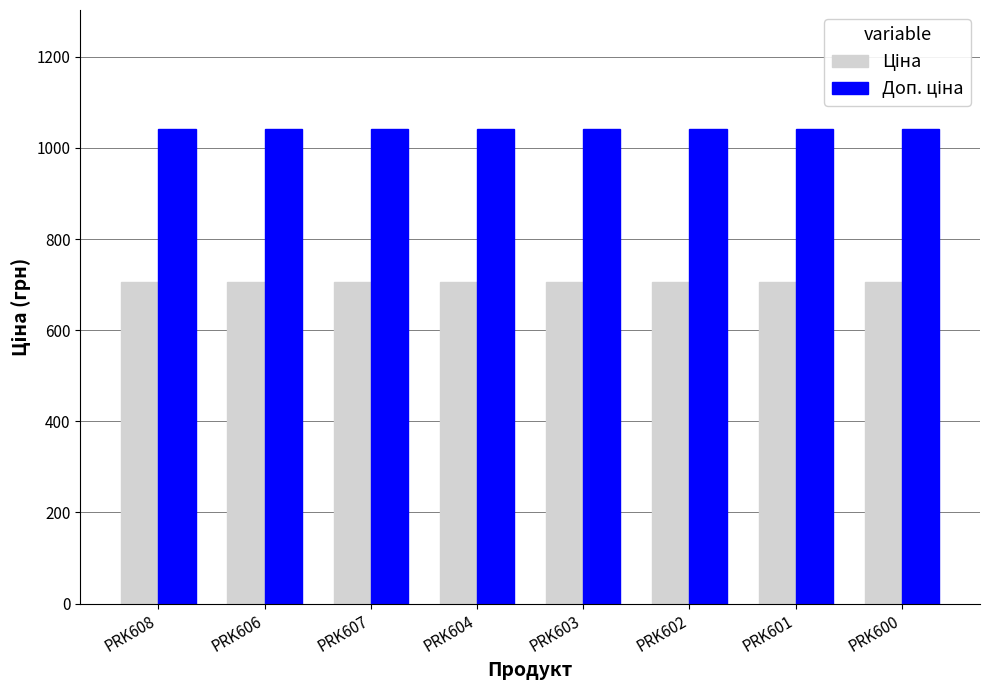

Does the chart contain any negative values?

No